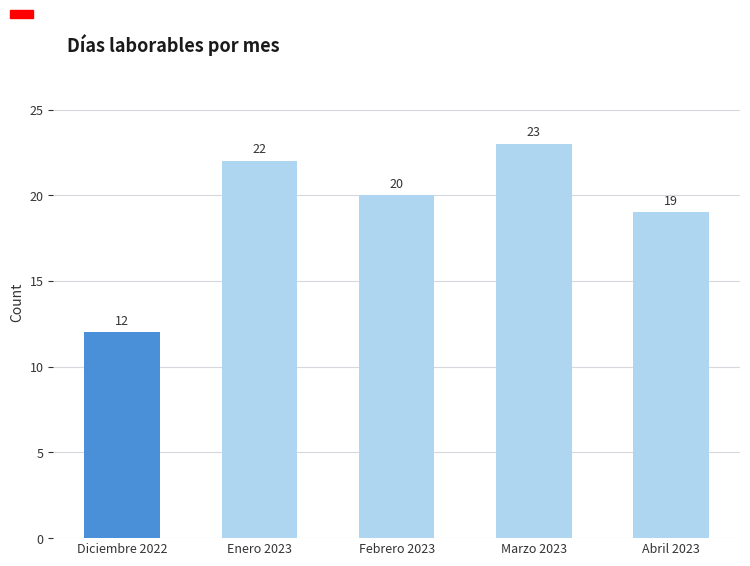

Reading left to right, transcribe all the data shown in this chart.

Diciembre 2022=12	Enero 2023=22	Febrero 2023=20	Marzo 2023=23	Abril 2023=19